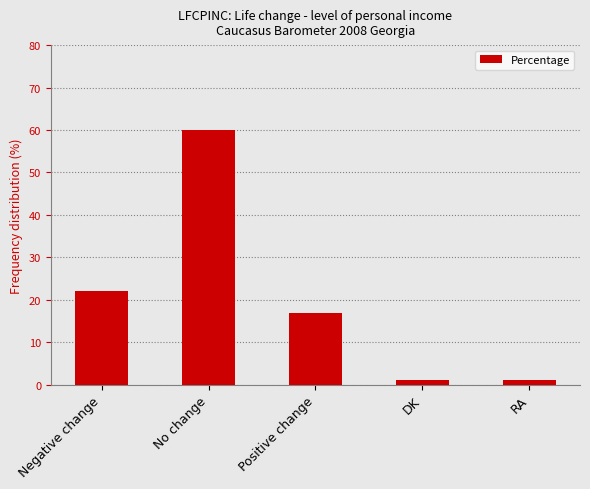

What is the change in value from No change to Positive change?

-43